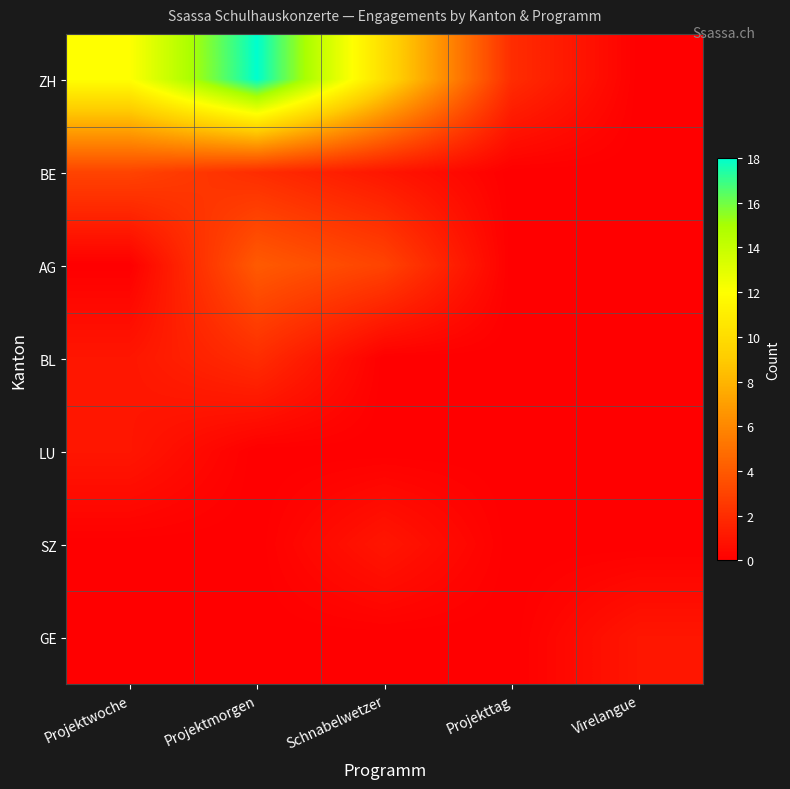

Reading left to right, what are all the values shown in this chart?

ZH: Projektwoche=12	Projektmorgen=18	Schnabelwetzer=10	Projekttag=2	Virelangue=0
BE: Projektwoche=3	Projektmorgen=2	Schnabelwetzer=1	Projekttag=0	Virelangue=0
AG: Projektwoche=0	Projektmorgen=4	Schnabelwetzer=3	Projekttag=0	Virelangue=0
BL: Projektwoche=1	Projektmorgen=2	Schnabelwetzer=0	Projekttag=0	Virelangue=0
LU: Projektwoche=1	Projektmorgen=0	Schnabelwetzer=0	Projekttag=0	Virelangue=0
SZ: Projektwoche=0	Projektmorgen=0	Schnabelwetzer=1	Projekttag=0	Virelangue=0
GE: Projektwoche=0	Projektmorgen=0	Schnabelwetzer=0	Projekttag=0	Virelangue=1